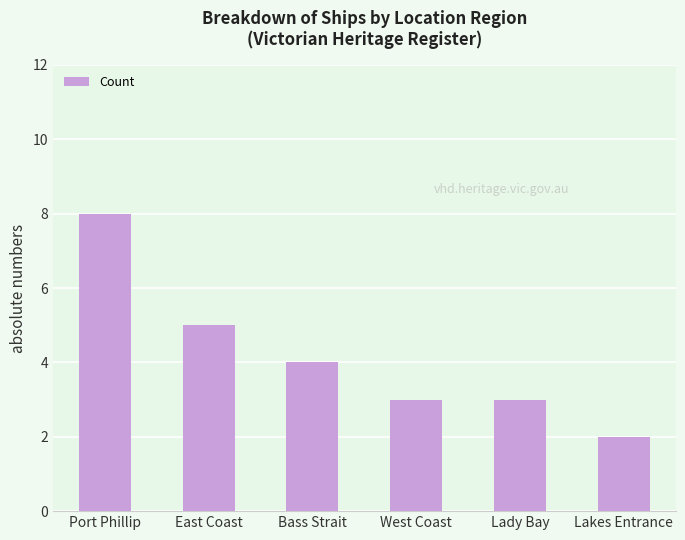

Which label corresponds to the largest value in the chart?

Port Phillip